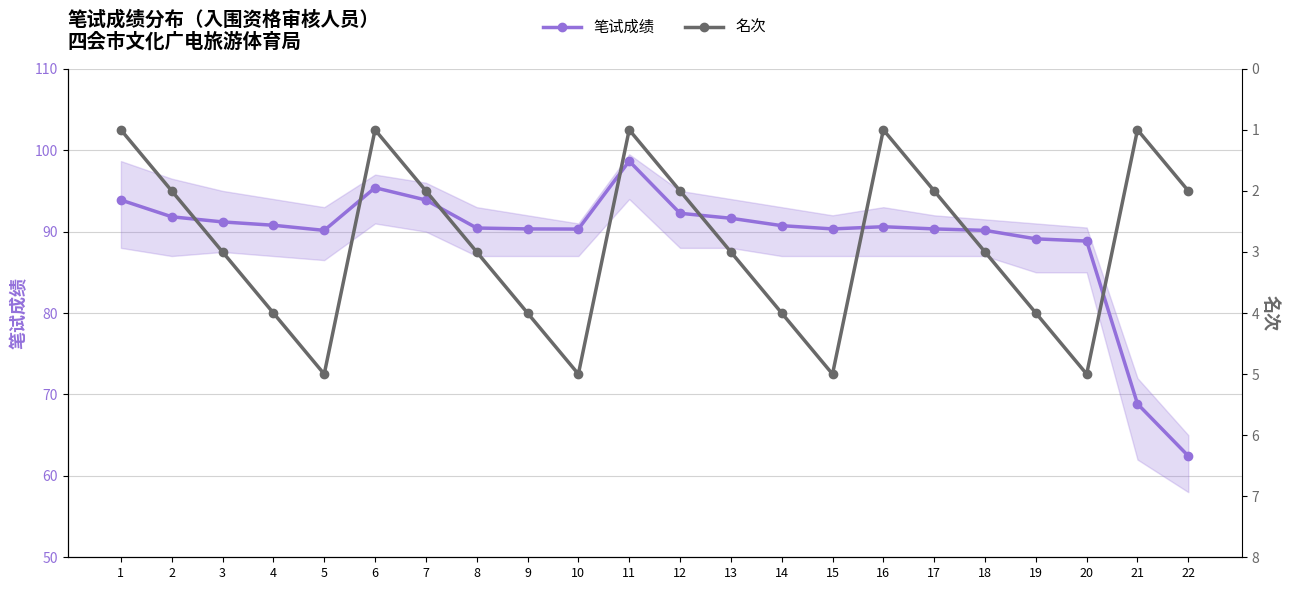

At which category is the sum across all series the highest?

11